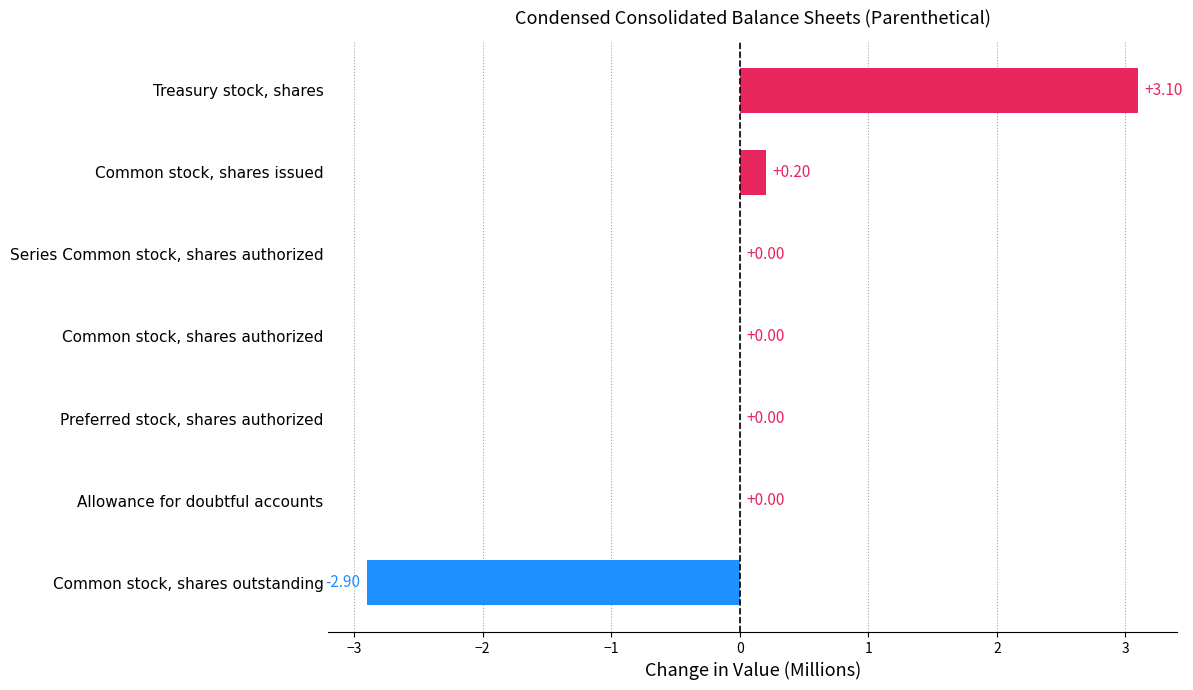

Between Treasury stock, shares and Common stock, shares authorized, which is larger?

Treasury stock, shares